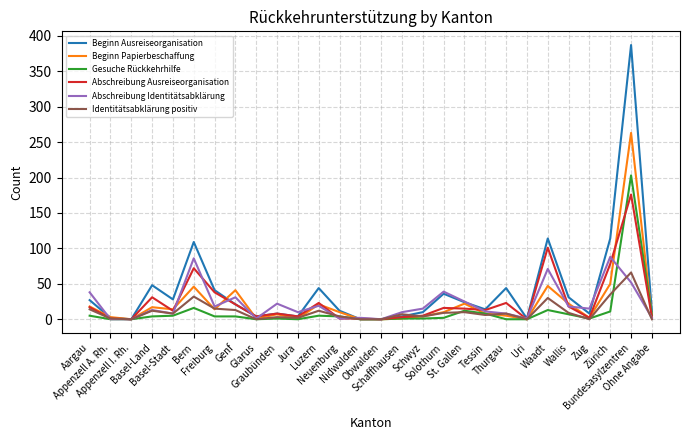

Which series has the largest range (max minus min)?

Beginn Ausreiseorganisation